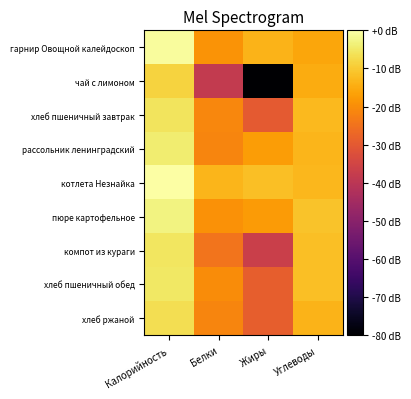

Which series changed the most between Белки and Углеводы?

чай с лимоном